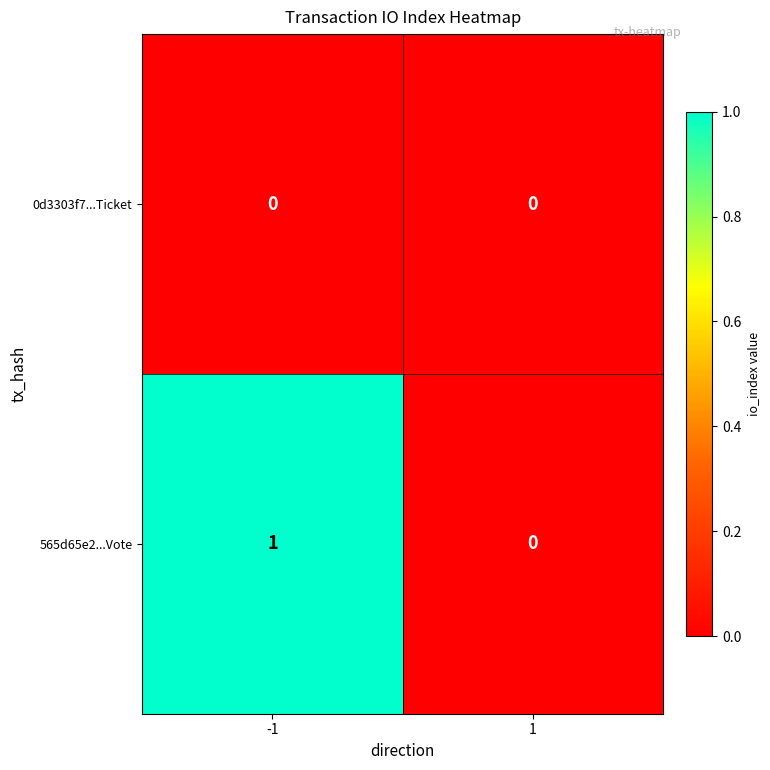

Reading left to right, extract all data points from this chart.

0d3303f7...Ticket: 0	0
565d65e2...Vote: 1	0